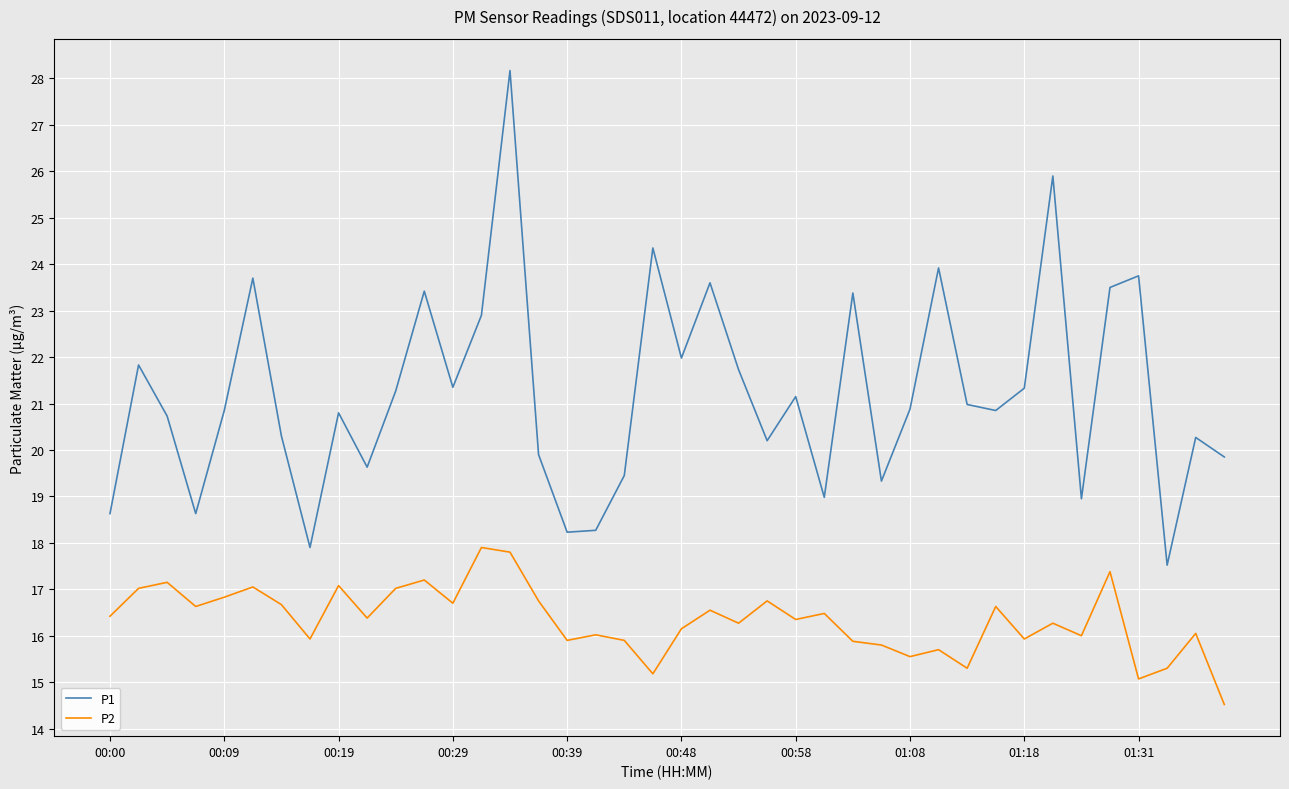

What is the lowest value of the P2 series?

14.5